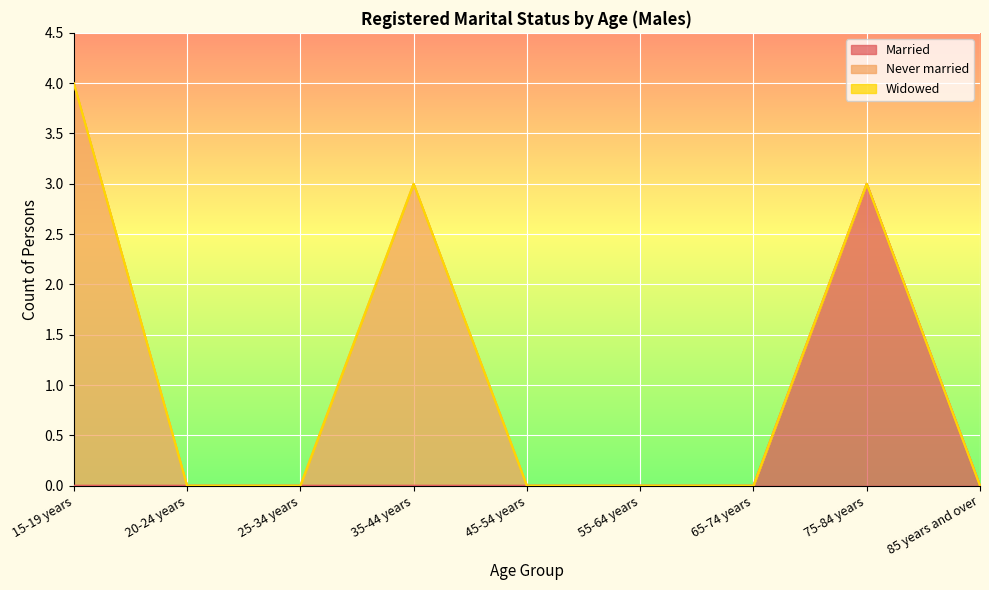

Between 75-84 years and 65-74 years, which is larger?

75-84 years